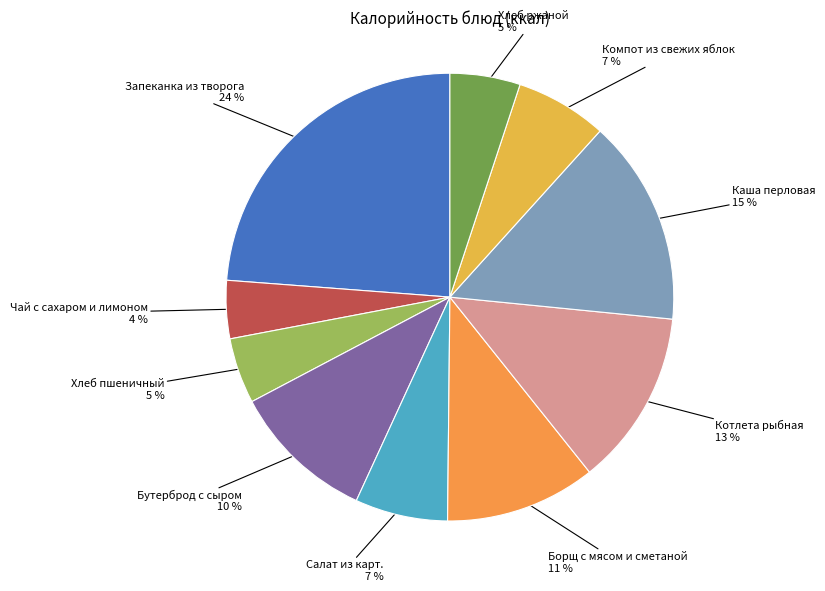

What is the smallest slice in the pie chart?

Чай с сахаром и лимоном